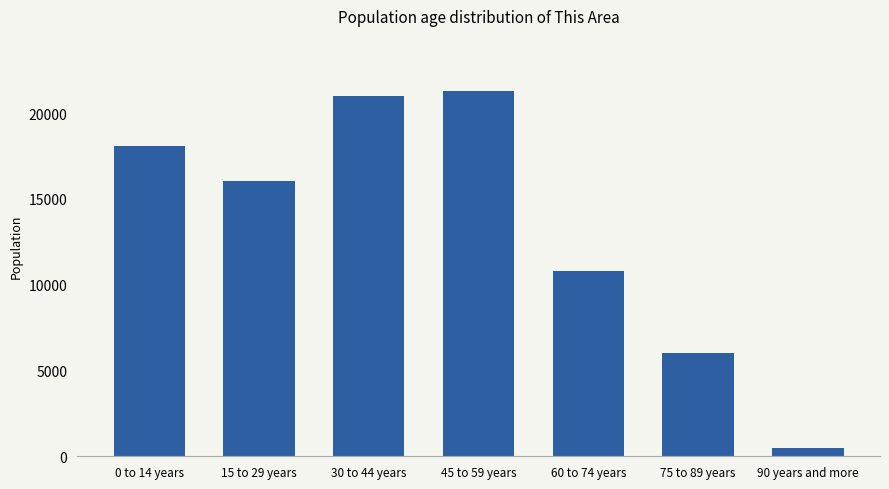

Reading left to right, extract all data points from this chart.

18078	16064	20995	21310	10803	6000	500